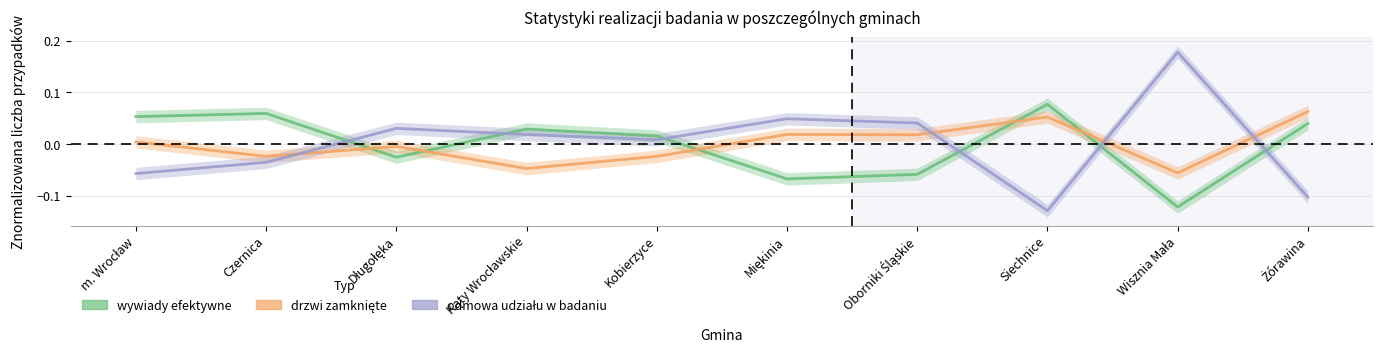

Which series ends up on top after the final intersection of drzwi zamknięte and odmowa udziału w badaniu?

drzwi zamknięte